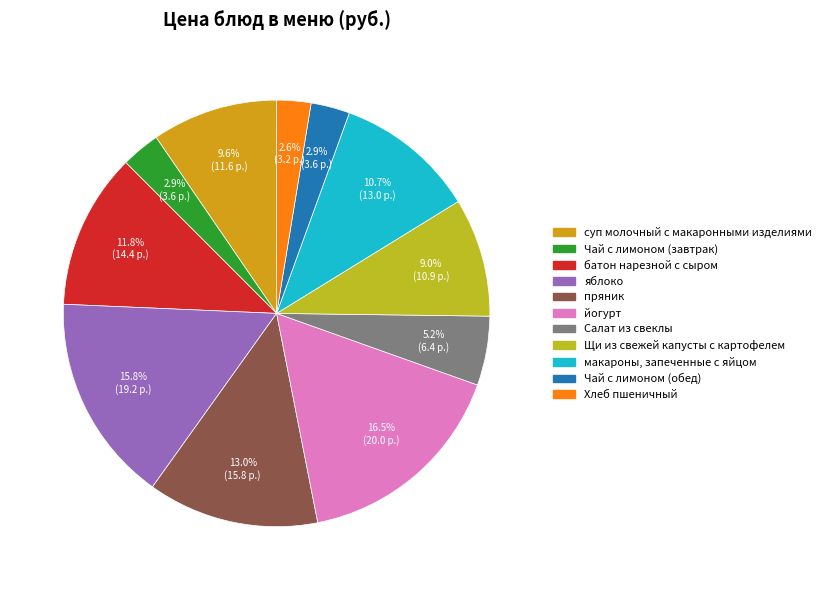

What is the largest slice in the pie chart?

йогурт